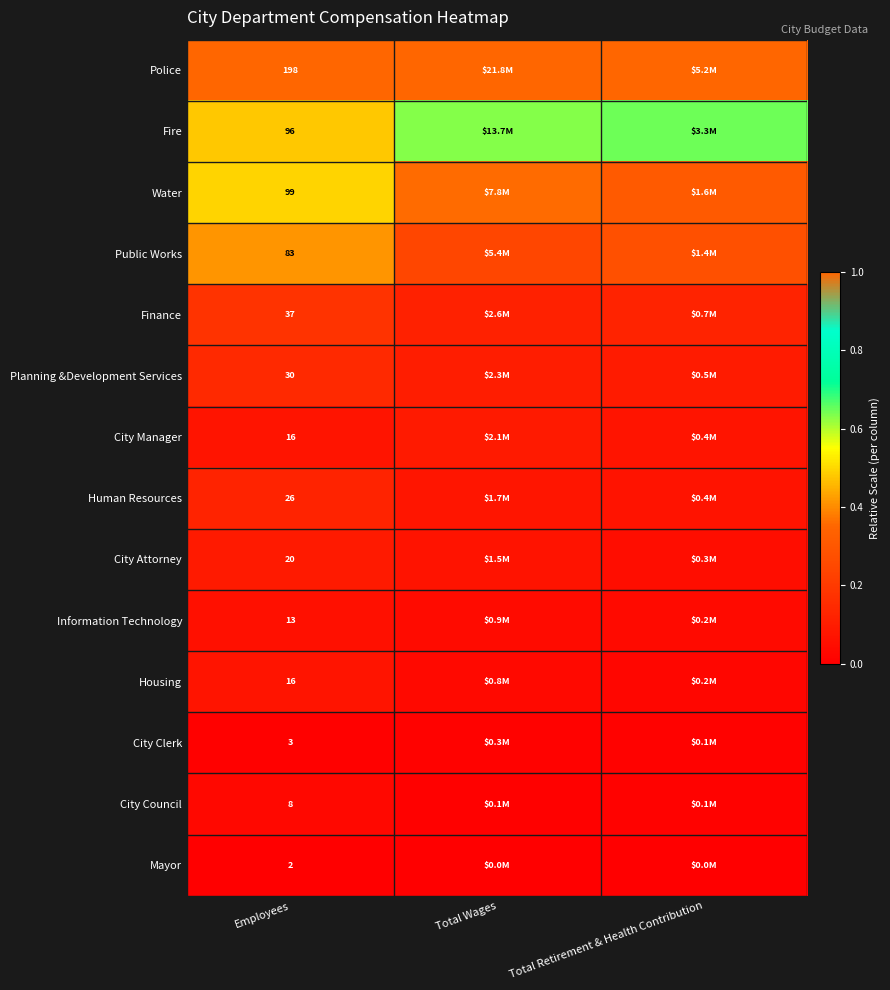

Is the value of Public Works at Employees greater than the value of Water at Employees?

No